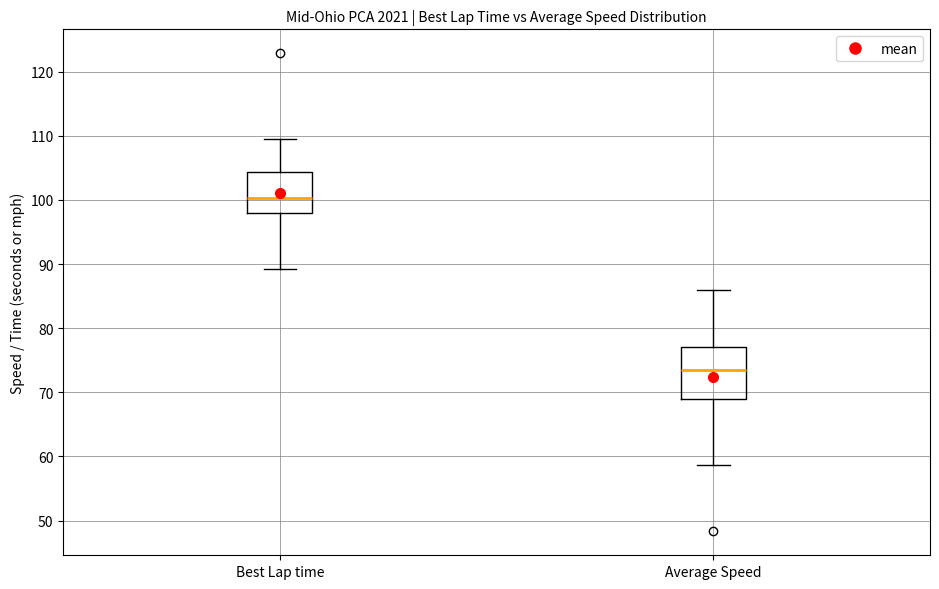

Reading left to right, read every box against the y-axis: the position of its median line, the range the box covers, and the ends of its whiskers. The values are not printed on the chart, so give them approximately, as read against the axis.

Best Lap time: median 100, box 98 to 104, whiskers 89 to 110
Average Speed: median 74, box 69 to 77, whiskers 59 to 86